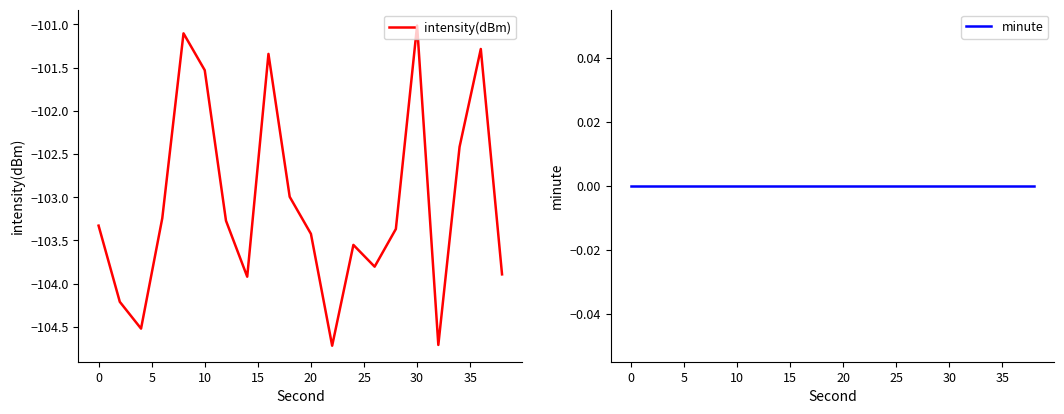

What is the highest value of the intensity(dBm) series?

-101.0